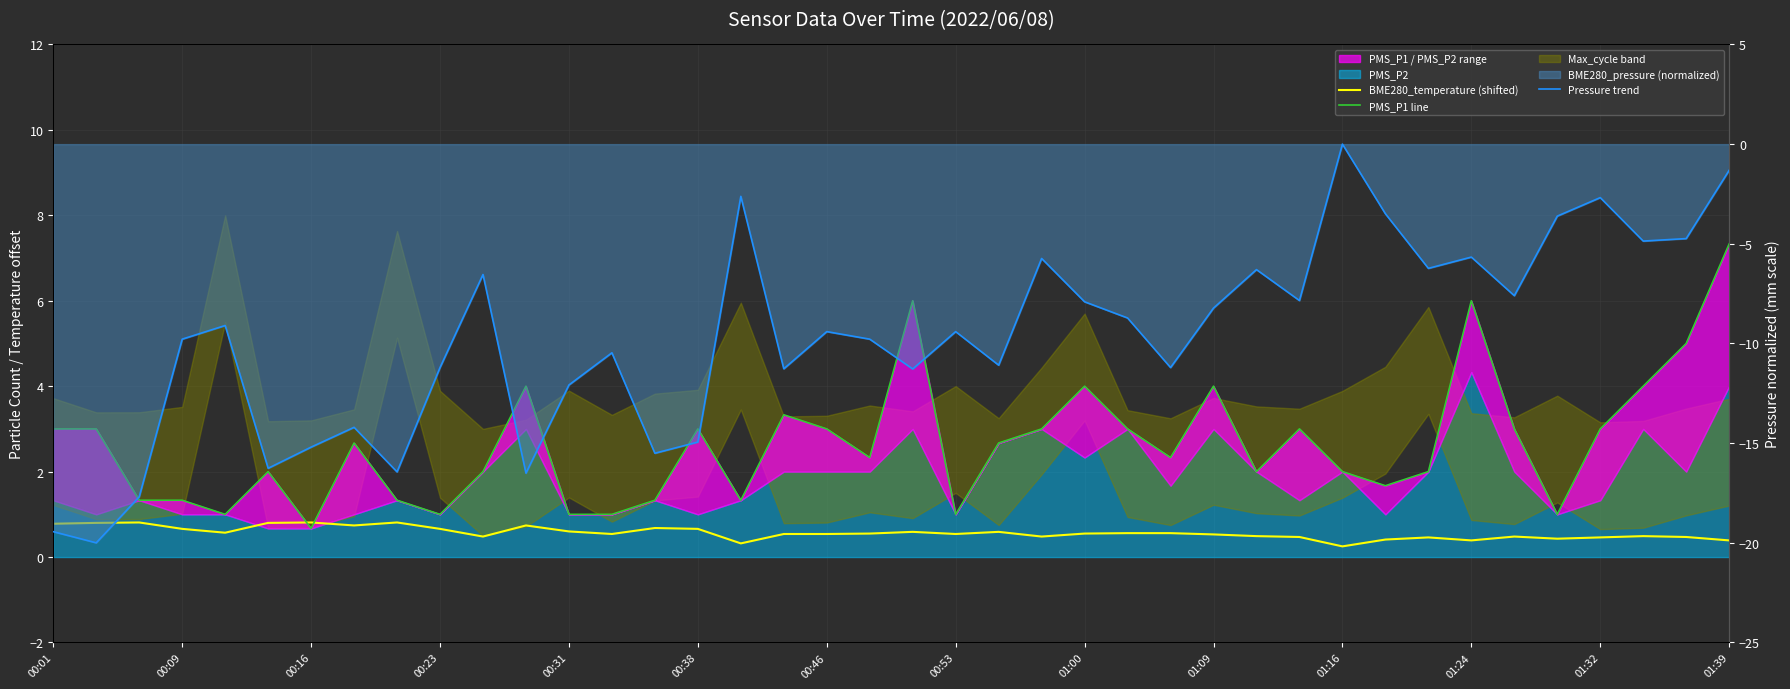

True or false: Pressure trend and PMS_P1 line intersect in this chart.

False